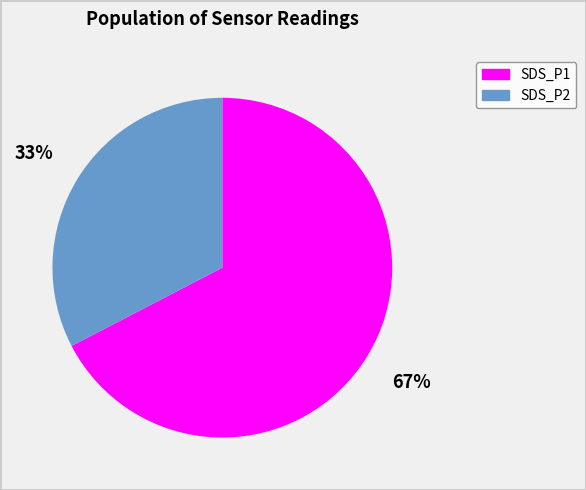

Does any single category account for the majority?

Yes